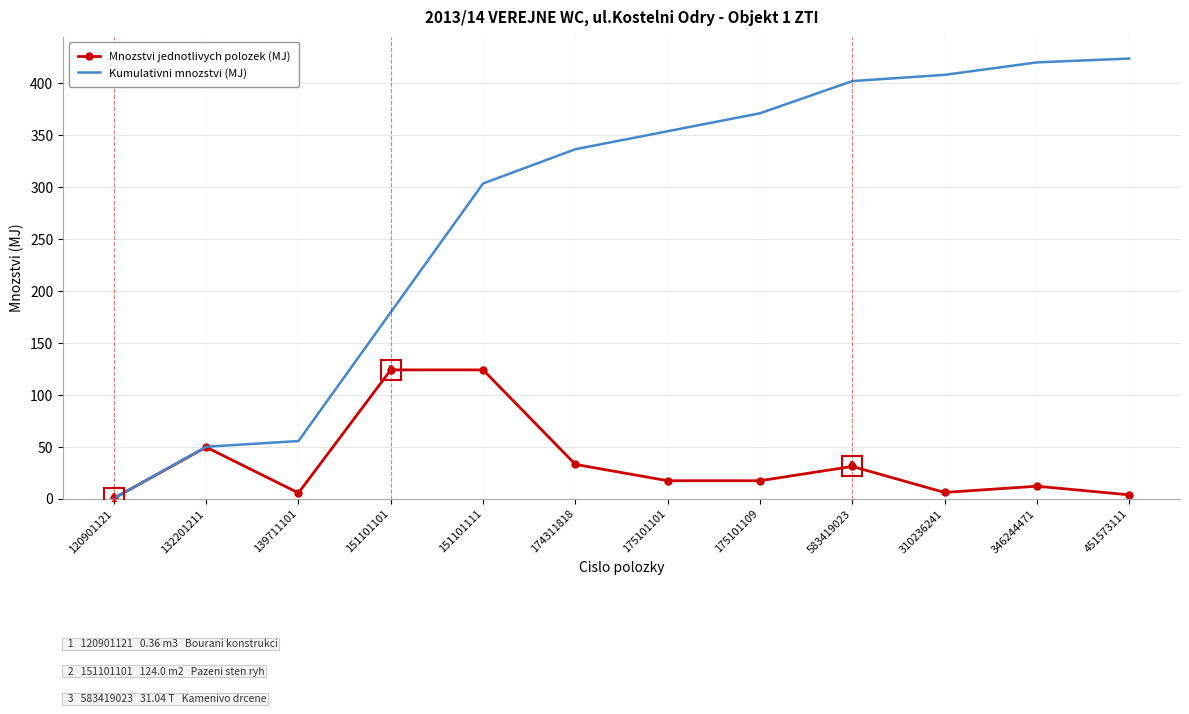

List the series in order of their overall mean, highest first.

Kumulativni mnozstvi (MJ), Mnozstvi jednotlivych polozek (MJ)